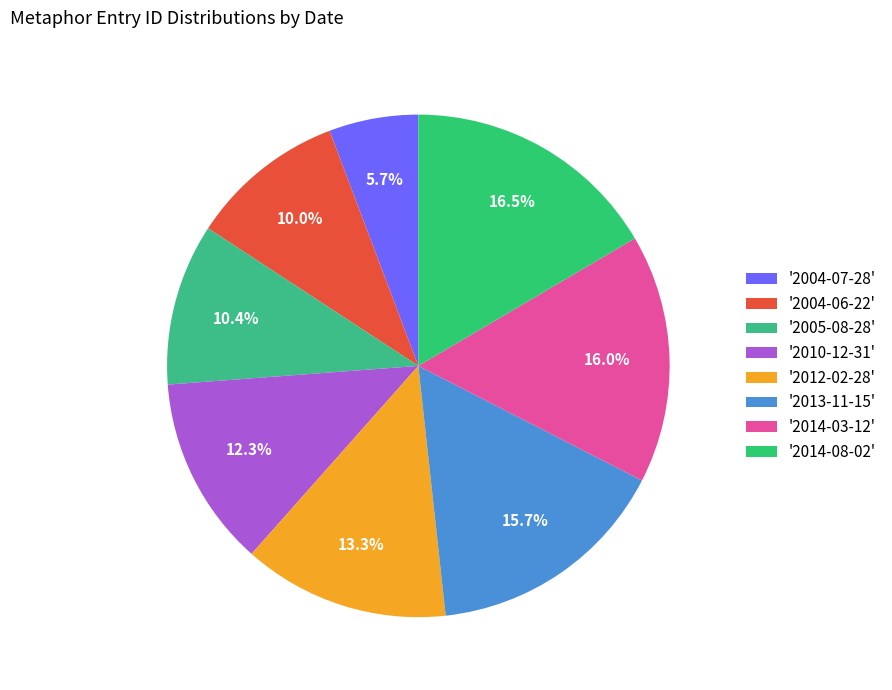

Count the number of slices in the pie.

8